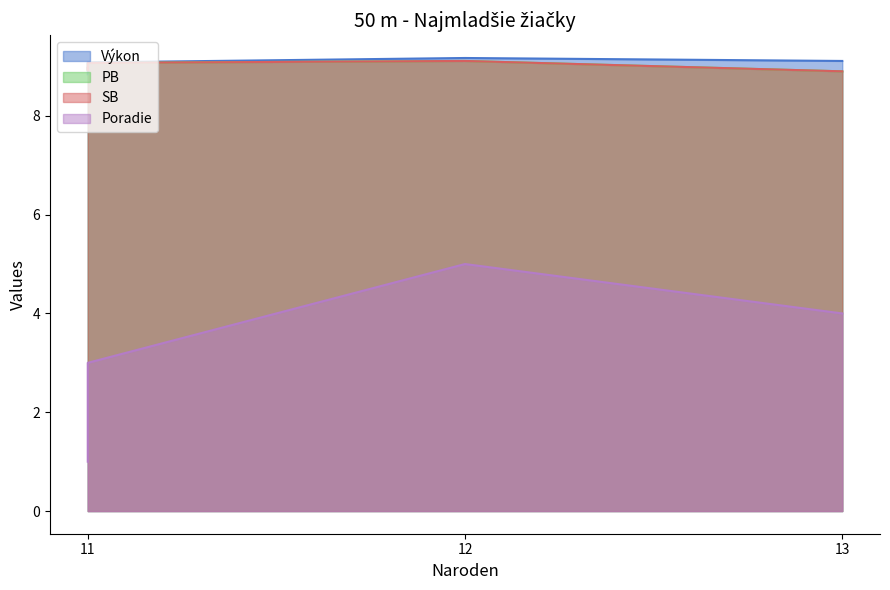

True or false: SB and Poradie intersect in this chart.

False